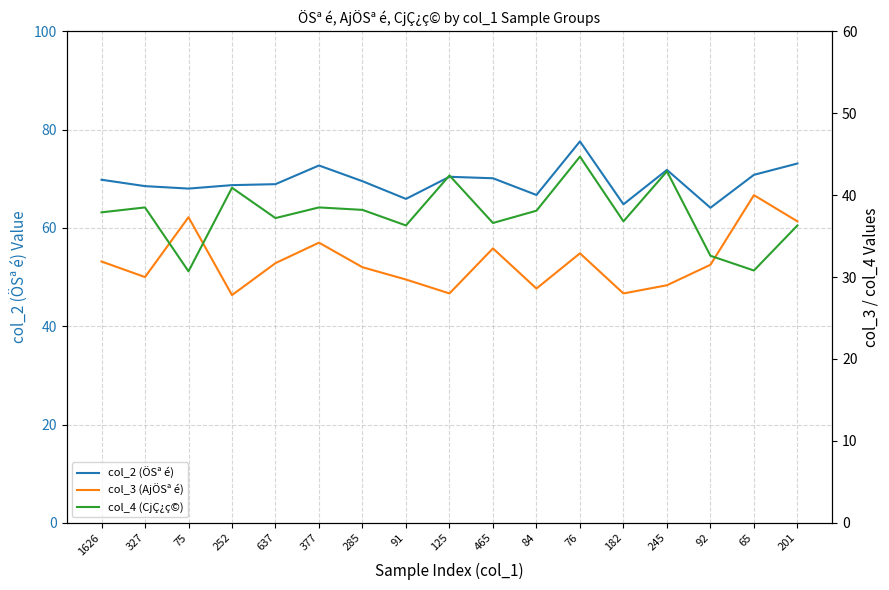

Reading left to right, what are all the values shown in this chart?

col_2 (ÖSª é): 69.8	68.5	68.0	68.7	68.9	72.7	69.5	65.9	70.4	70.1	66.7	77.6	64.8	71.8	64.1	70.8	73.1
col_3 (AjÖSª é): 31.9	30.0	37.3	27.8	31.7	34.2	31.2	29.7	28.0	33.5	28.6	32.9	28.0	29.0	31.5	40.0	36.8
col_4 (CjÇ¿ç©): 37.9	38.5	30.7	40.9	37.2	38.5	38.2	36.3	42.4	36.6	38.1	44.7	36.8	42.9	32.6	30.8	36.3